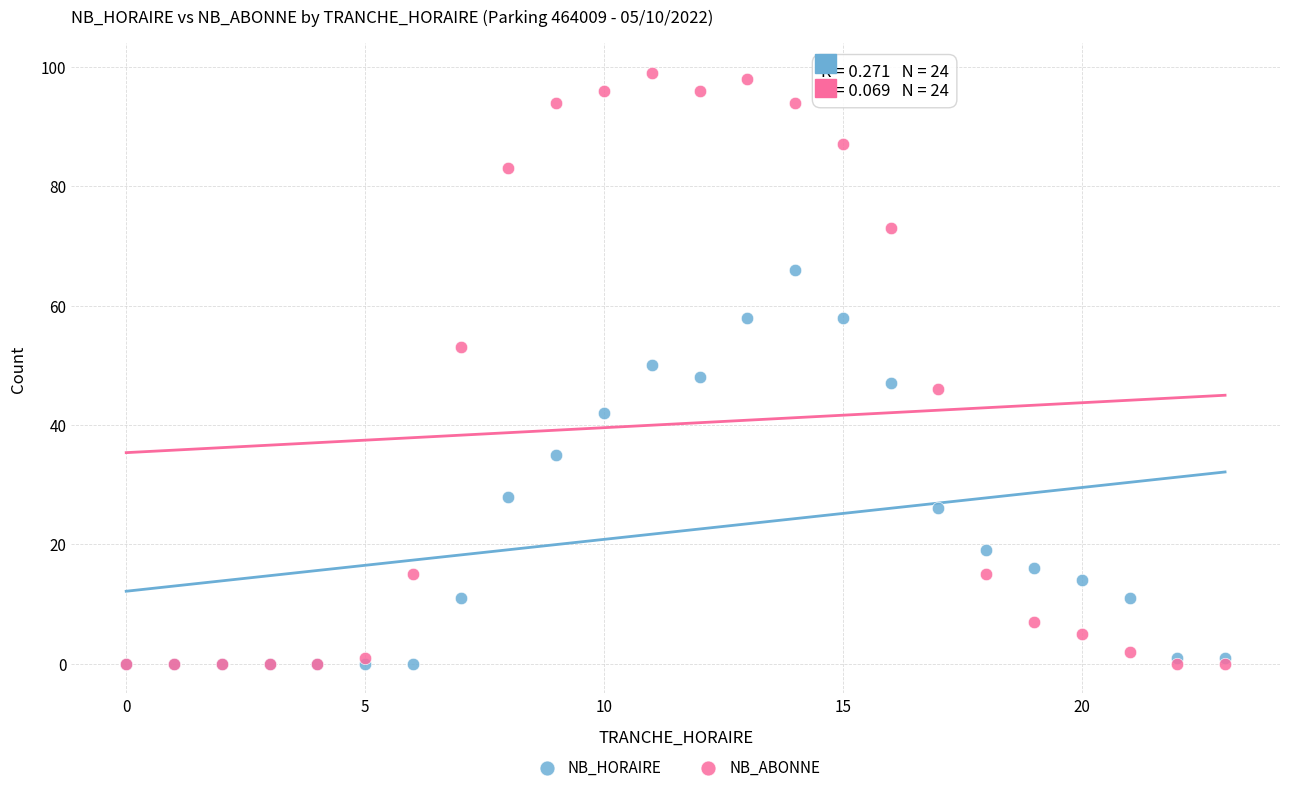

In the NB_HORAIRE series, what Y value is closest to 33?

35